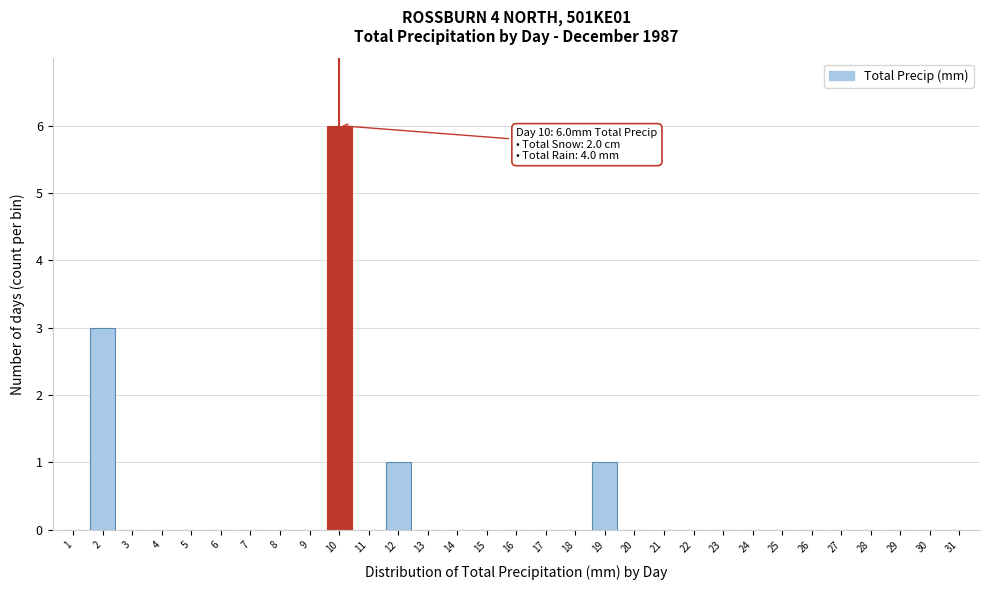

Between 10 and 8, which is larger?

10